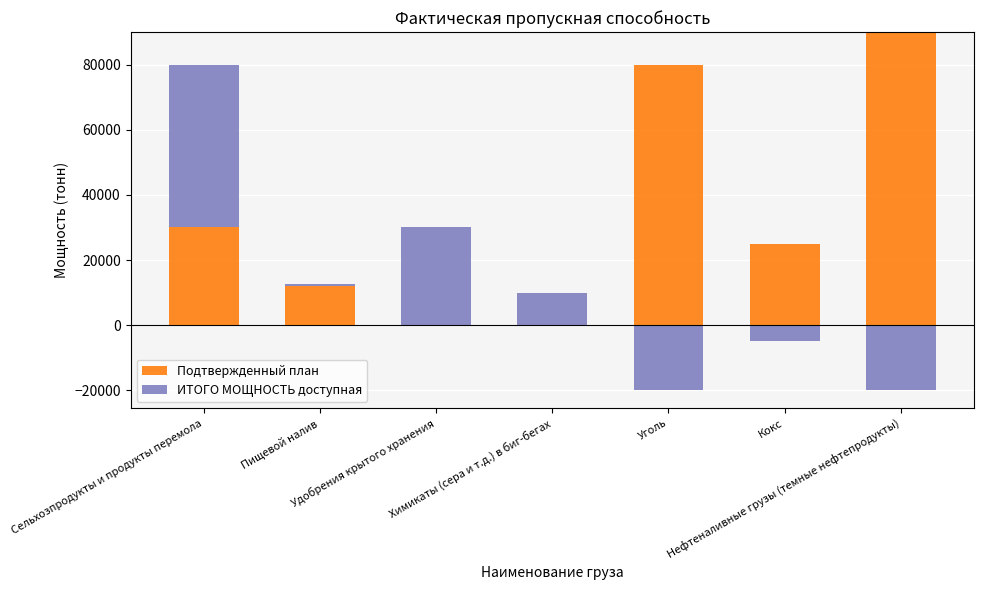

How many values in the Подтвержденный план series are below 25000?

3